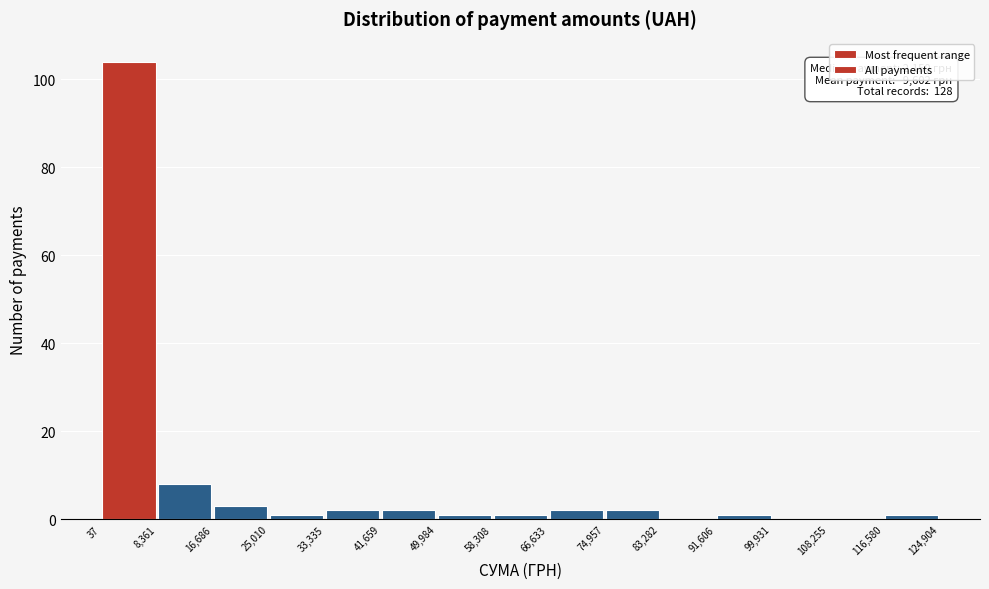

Over which range of the x-axis is the bar tallest?

37 to 8,361